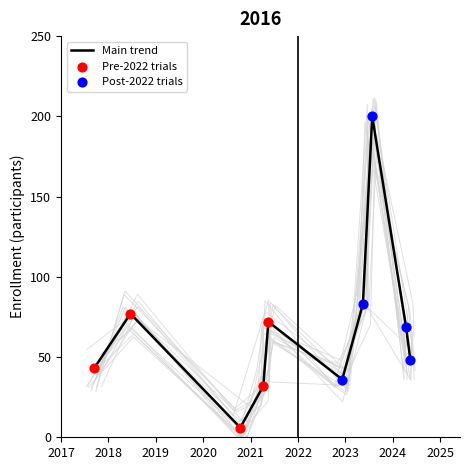

What is the ratio of the value at 2022-12-07 to the value at 2023-07-26?

0.2